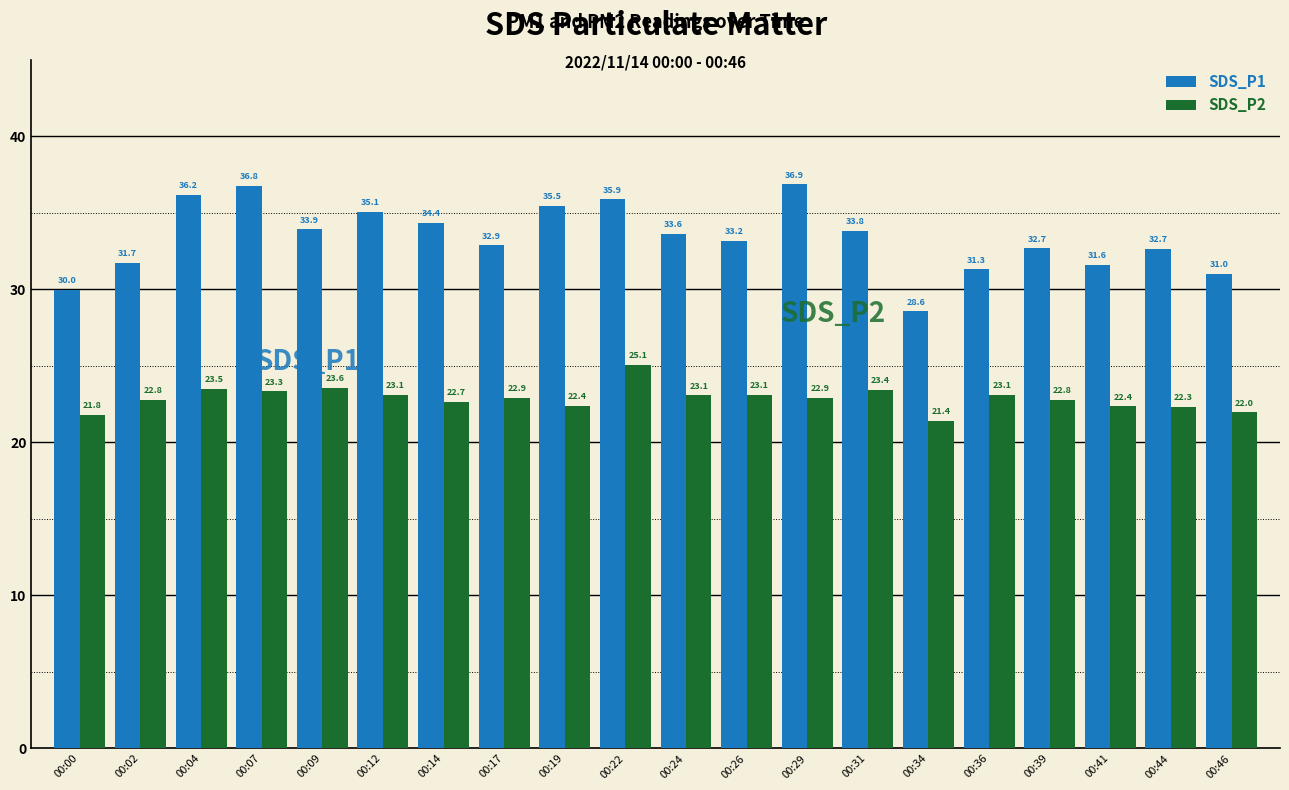

Reading right to left, transcribe all the data shown in this chart.

SDS_P1: 31.0	32.7	31.6	32.7	31.3	28.6	33.8	36.9	33.2	33.6	35.9	35.5	32.9	34.4	35.1	33.9	36.8	36.2	31.7	30.0
SDS_P2: 22.0	22.3	22.4	22.8	23.1	21.4	23.4	22.9	23.1	23.1	25.1	22.4	22.9	22.7	23.1	23.6	23.3	23.5	22.8	21.8